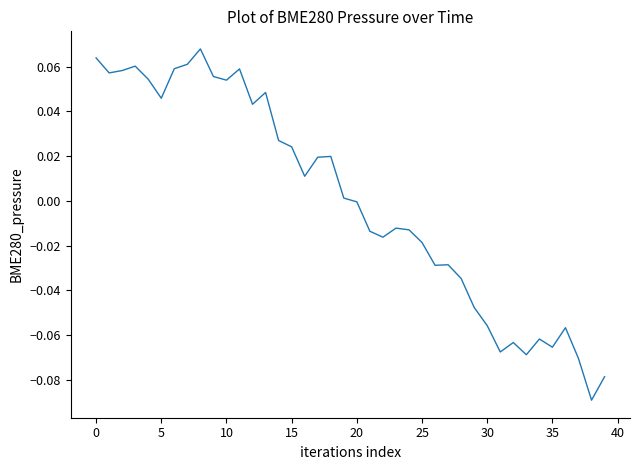

Which label corresponds to the smallest value in the chart?

38